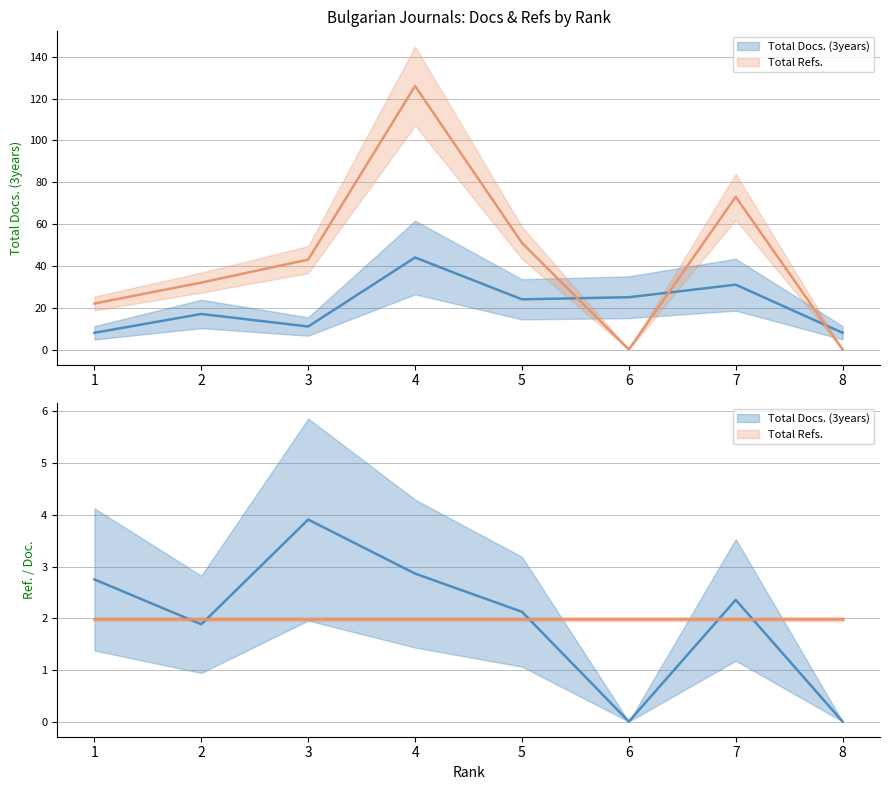

What is the sum of the Total Refs. values at 6 and 4?

126